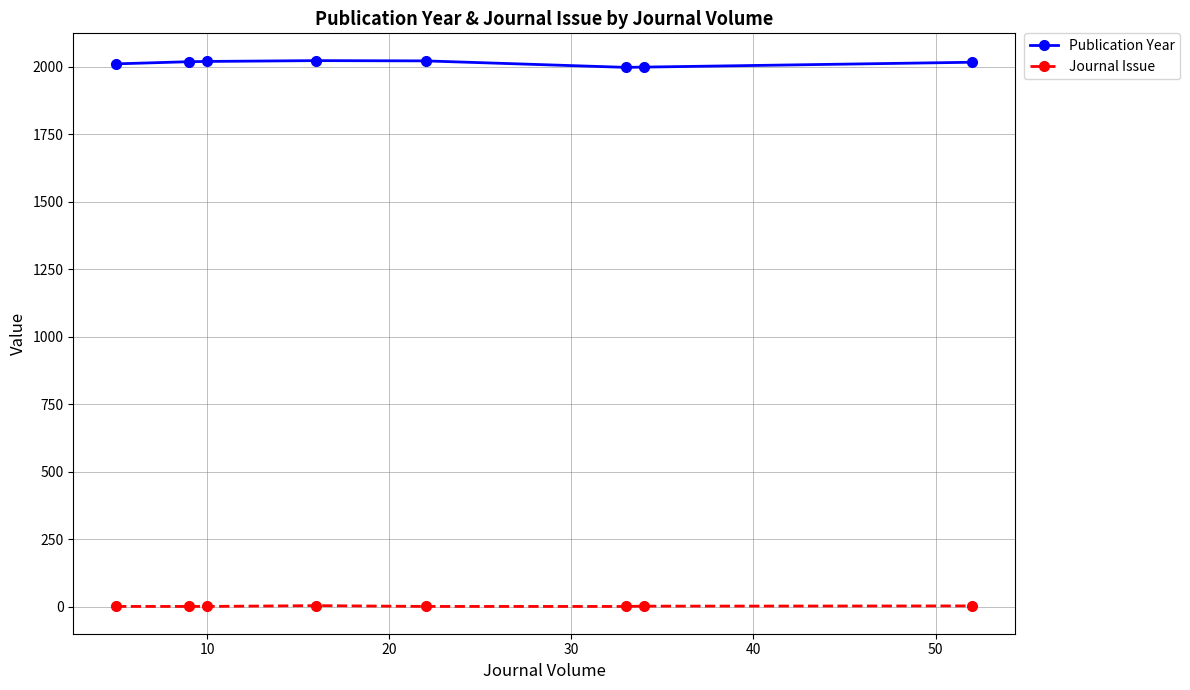

Rank the series by their maximum value, from lowest to highest.

Journal Issue, Publication Year